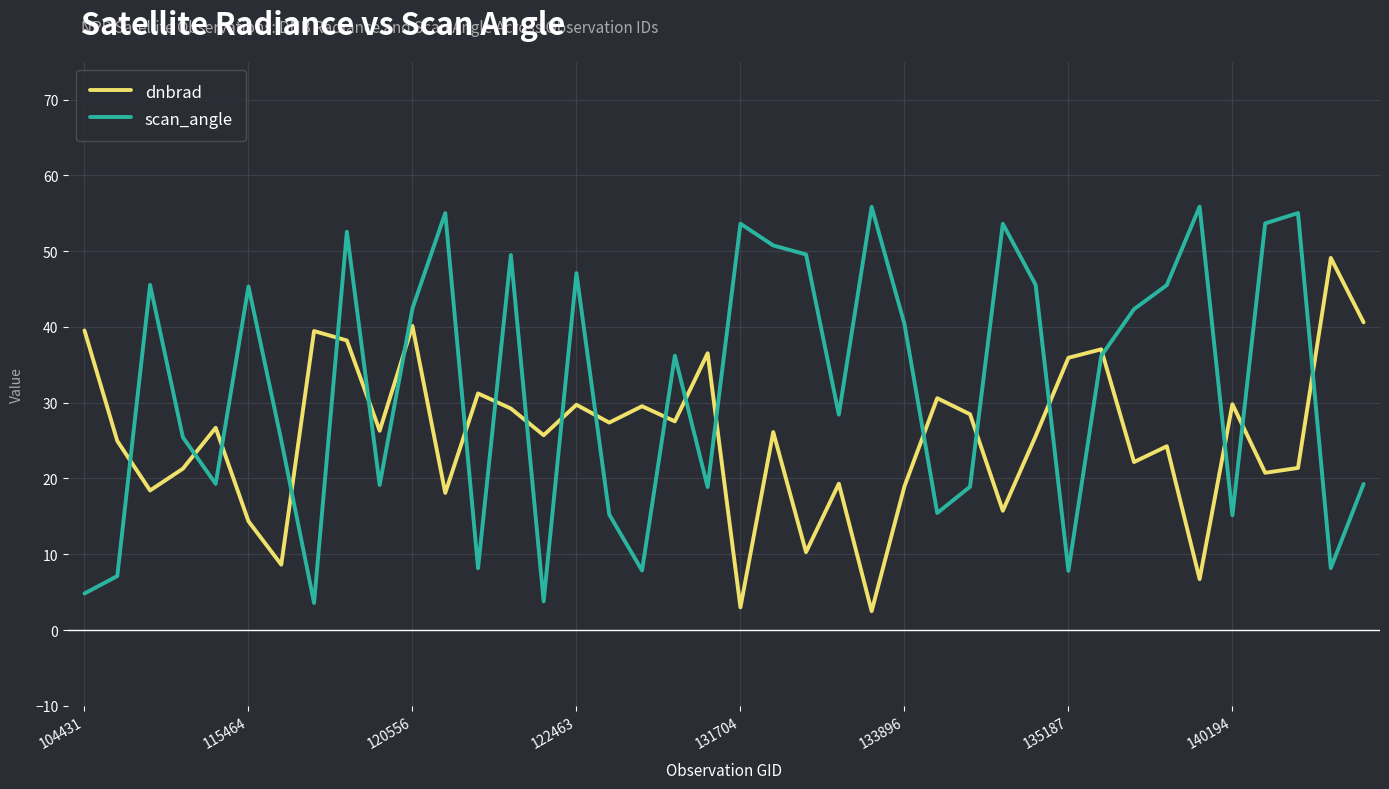

What is the average value of the scan_angle series?

32.1